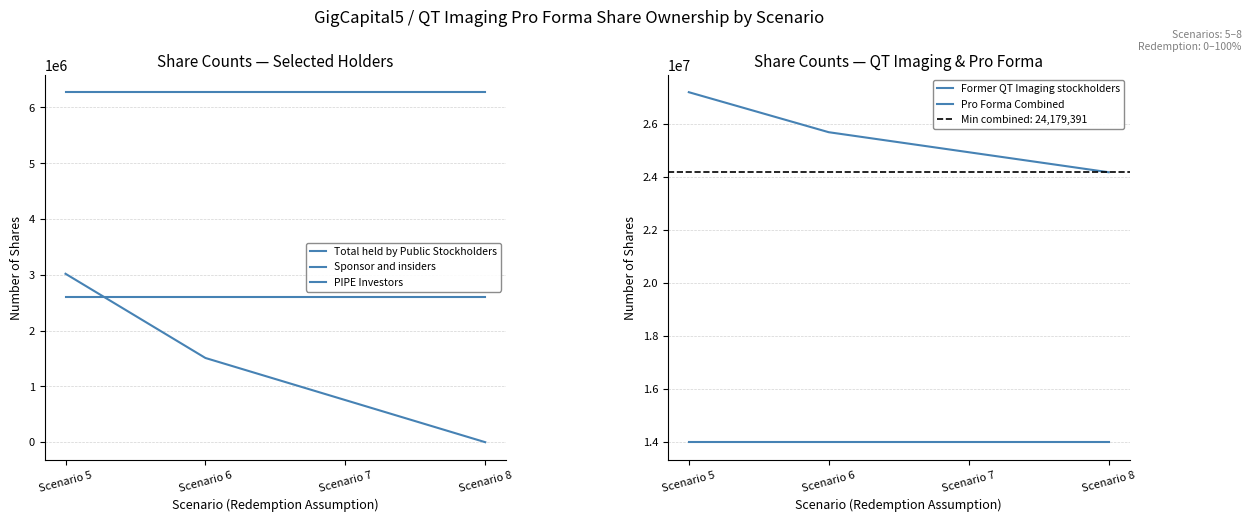

What is the sum of the Sponsor and insiders values at Scenario 6 and Scenario 8?

12548000